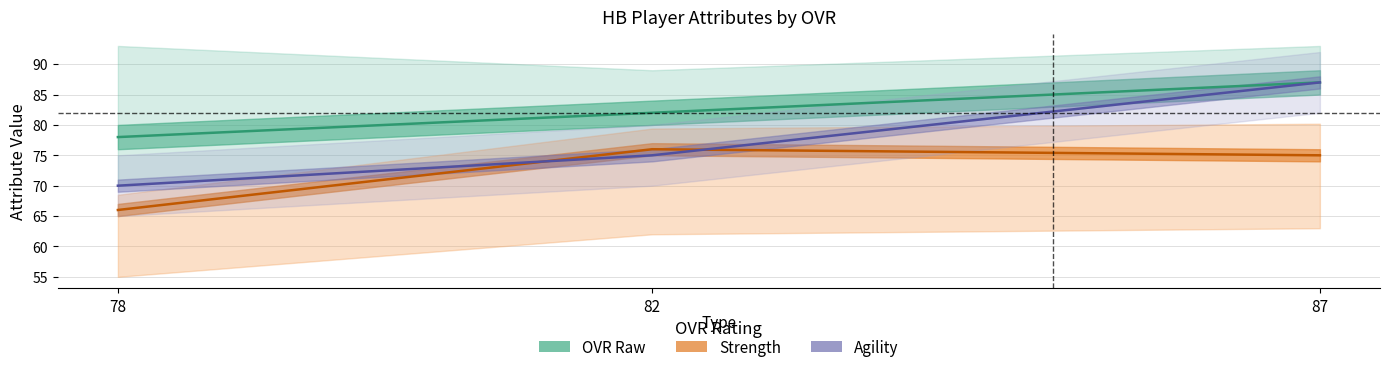

What is the smallest value displayed?

66